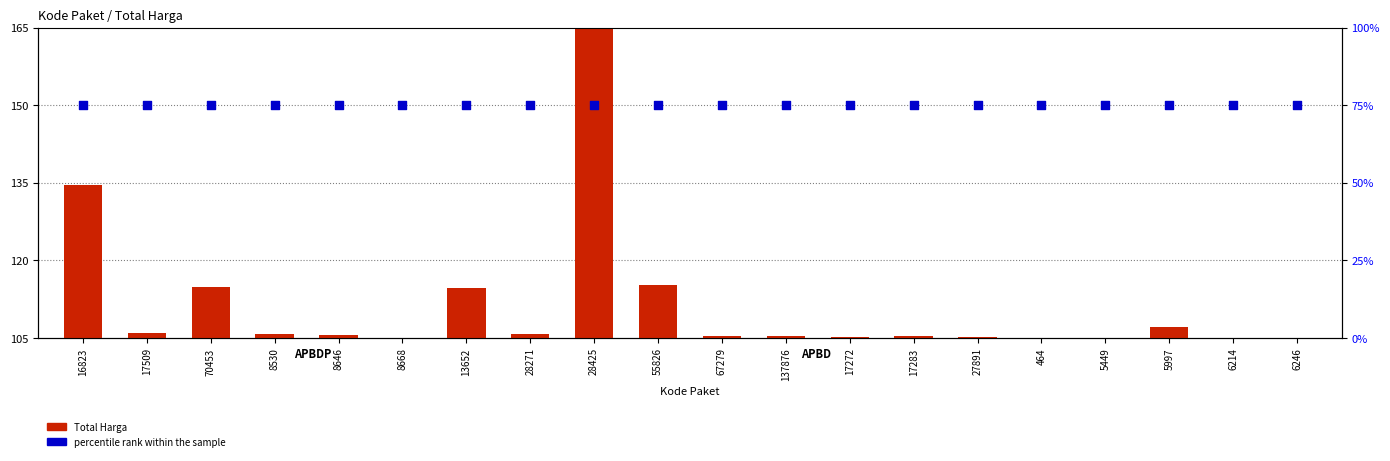

Which series has the largest total across all categories?

Total Harga